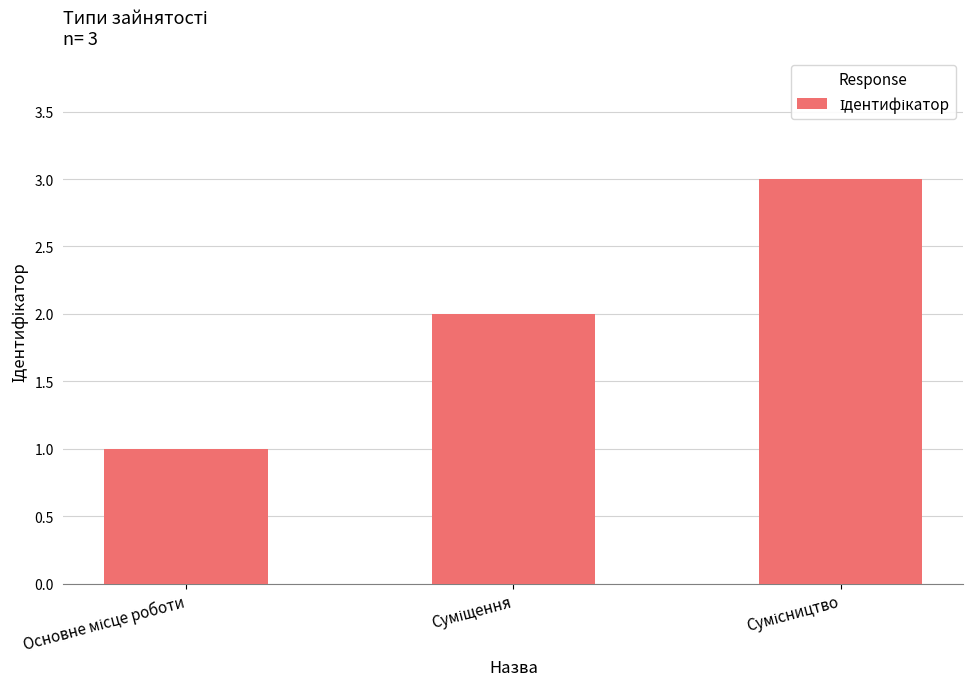

What is the sum of all values?

6